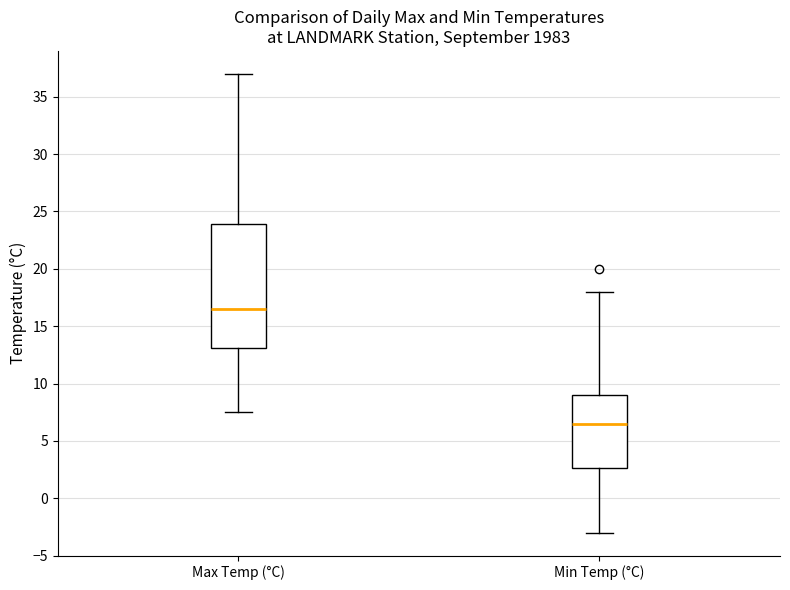

Reading left to right, transcribe this box plot: for each box, give where its median line is, the range the box spans, and where its two whiskers end, as read against the y-axis. The values are not printed on the chart, so give them approximately, as read against the axis.

Max Temp (°C): median 16.5, box 13.0 to 24.0, whiskers 7.5 to 37.0
Min Temp (°C): median 6.5, box 2.5 to 9.0, whiskers -3.0 to 18.0